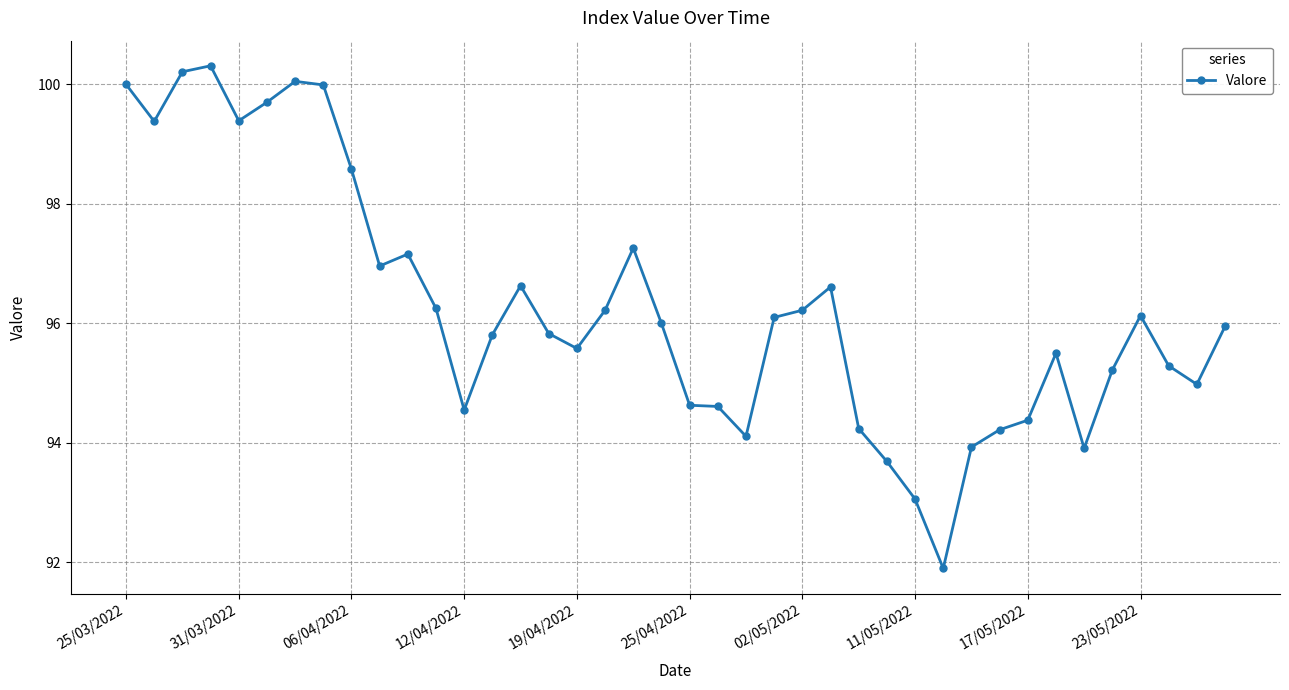

True or false: there are more than 1 points higher than both neighbors.

True